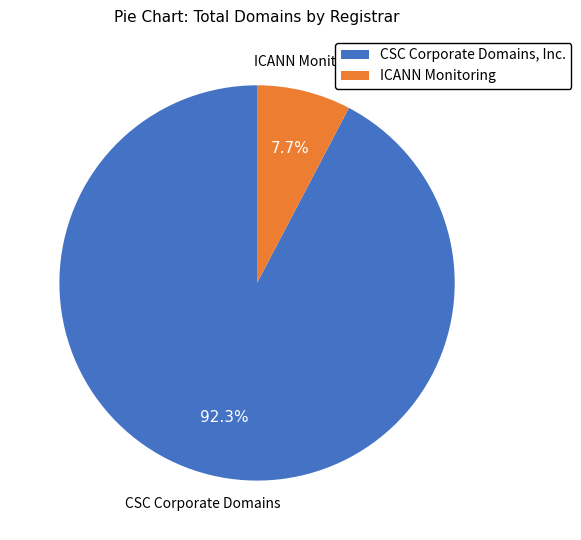

Is it true that CSC Corporate Domains, Inc. is 92% of the pie?

True